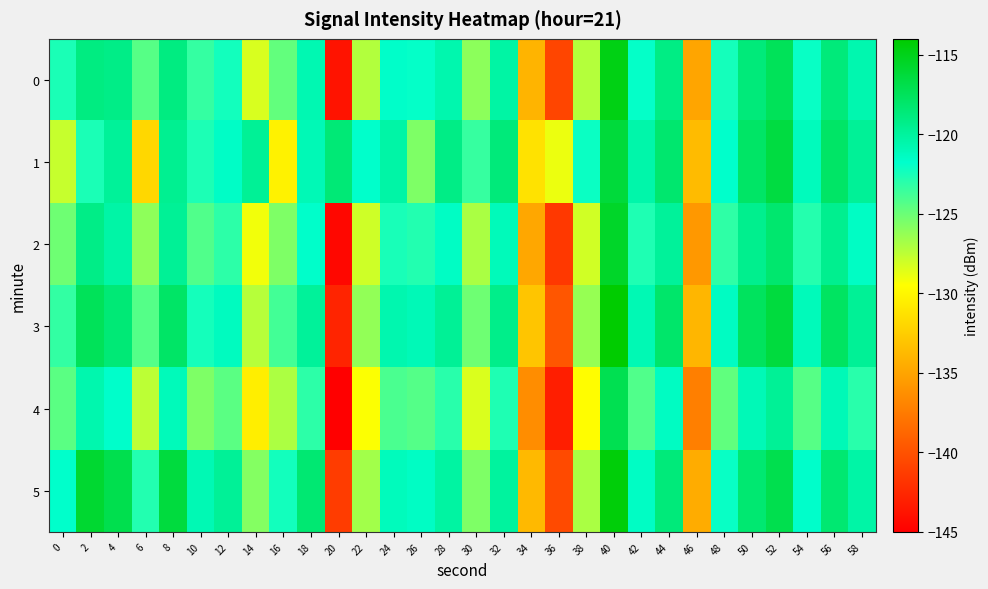

What is the total value across all series at 58?

-725.0